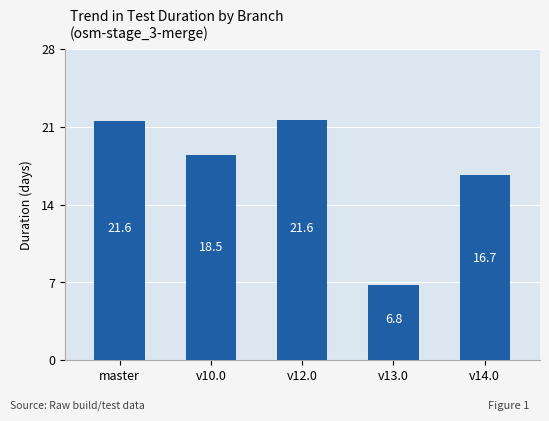

How many bars are there in total?

5